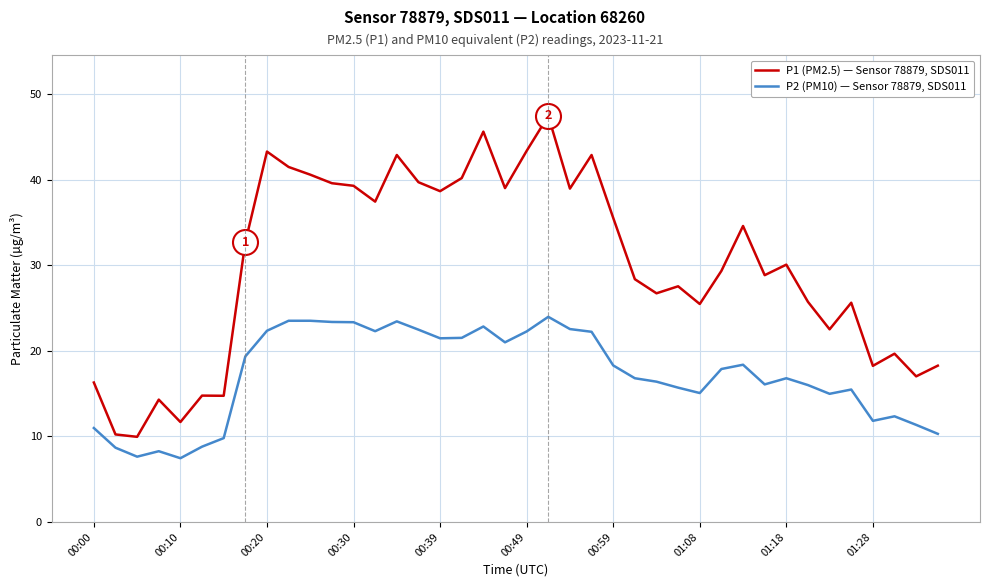

Which series has the largest range (max minus min)?

P1 (PM2.5) — Sensor 78879, SDS011